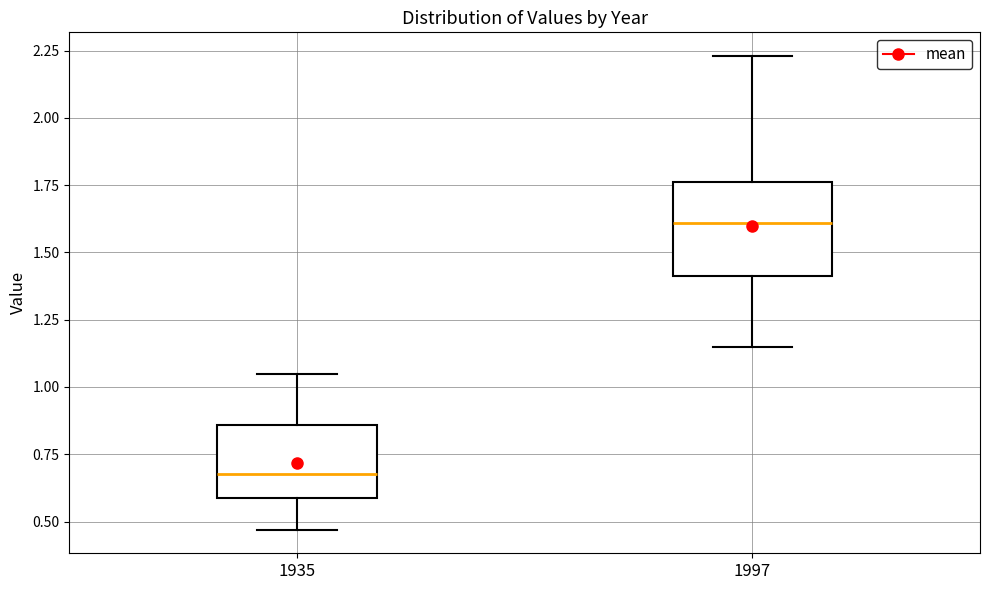

Which box is the tallest, from its lower edge to its upper edge?

1997